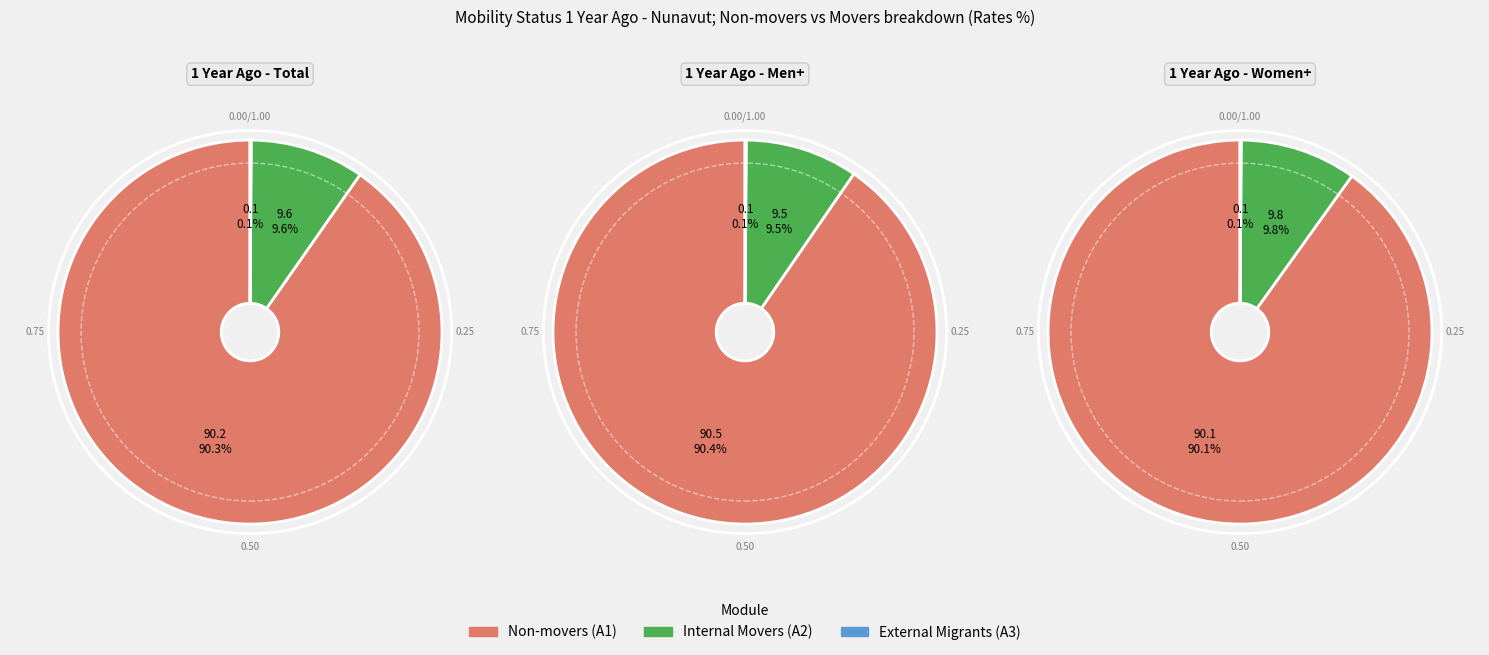

What is the majority slice?

Non-movers